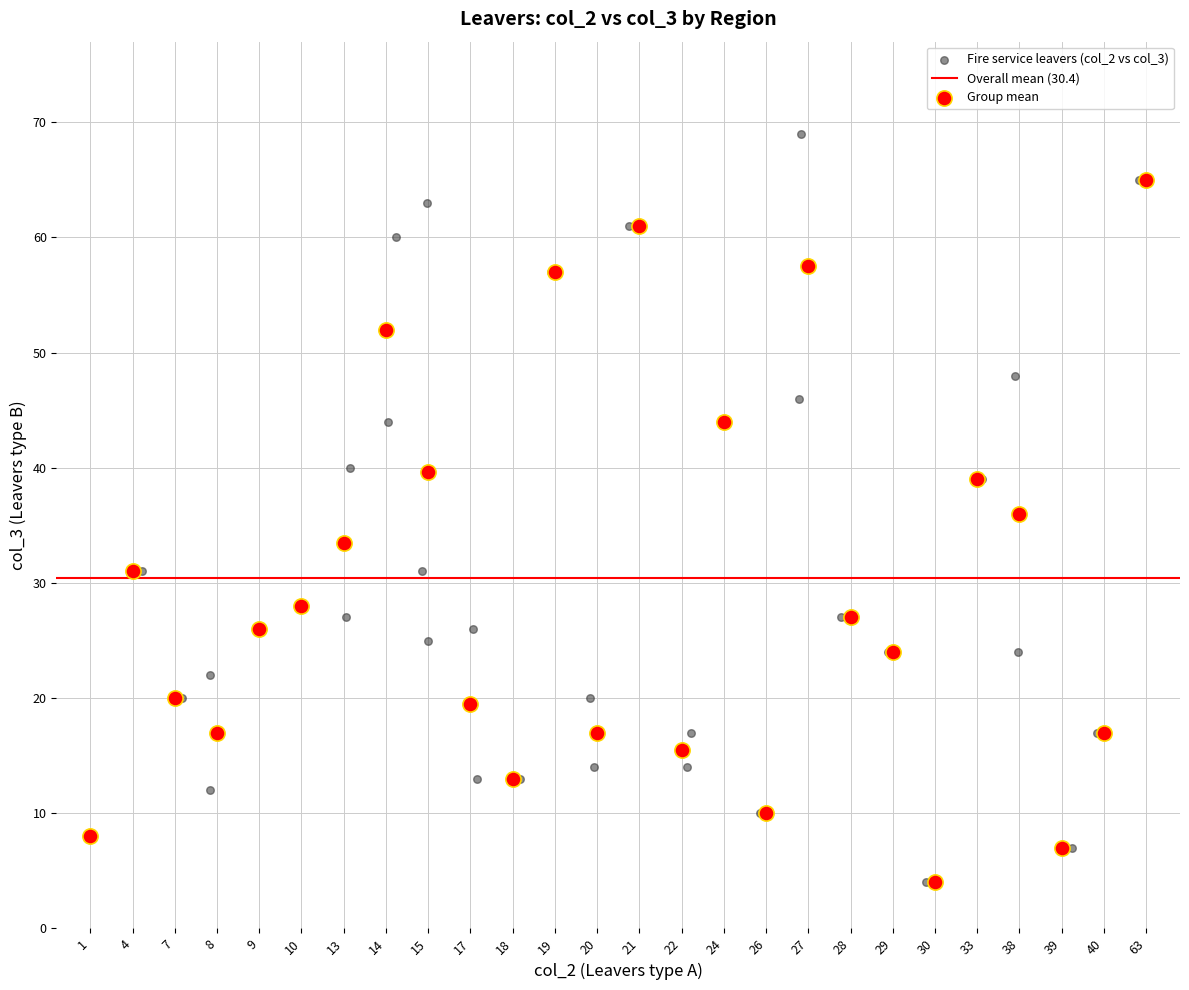

Which series reaches the maximum Y coordinate?

Fire service leavers (col_2 vs col_3)